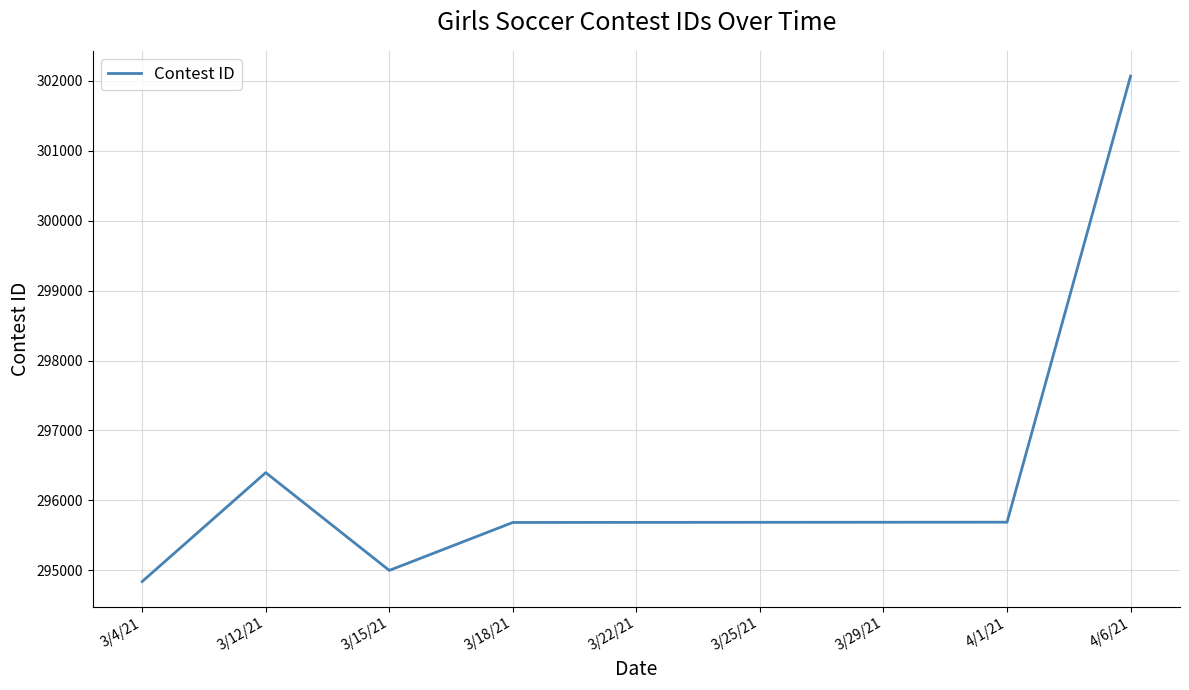

Between 3/15/21 and 4/6/21, which is larger?

4/6/21